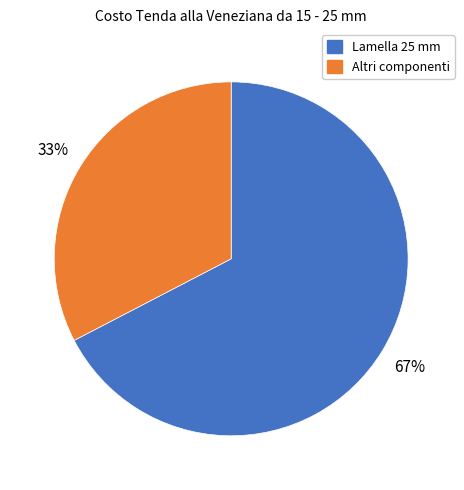

Is there any slice that represents more than half of the pie?

Yes